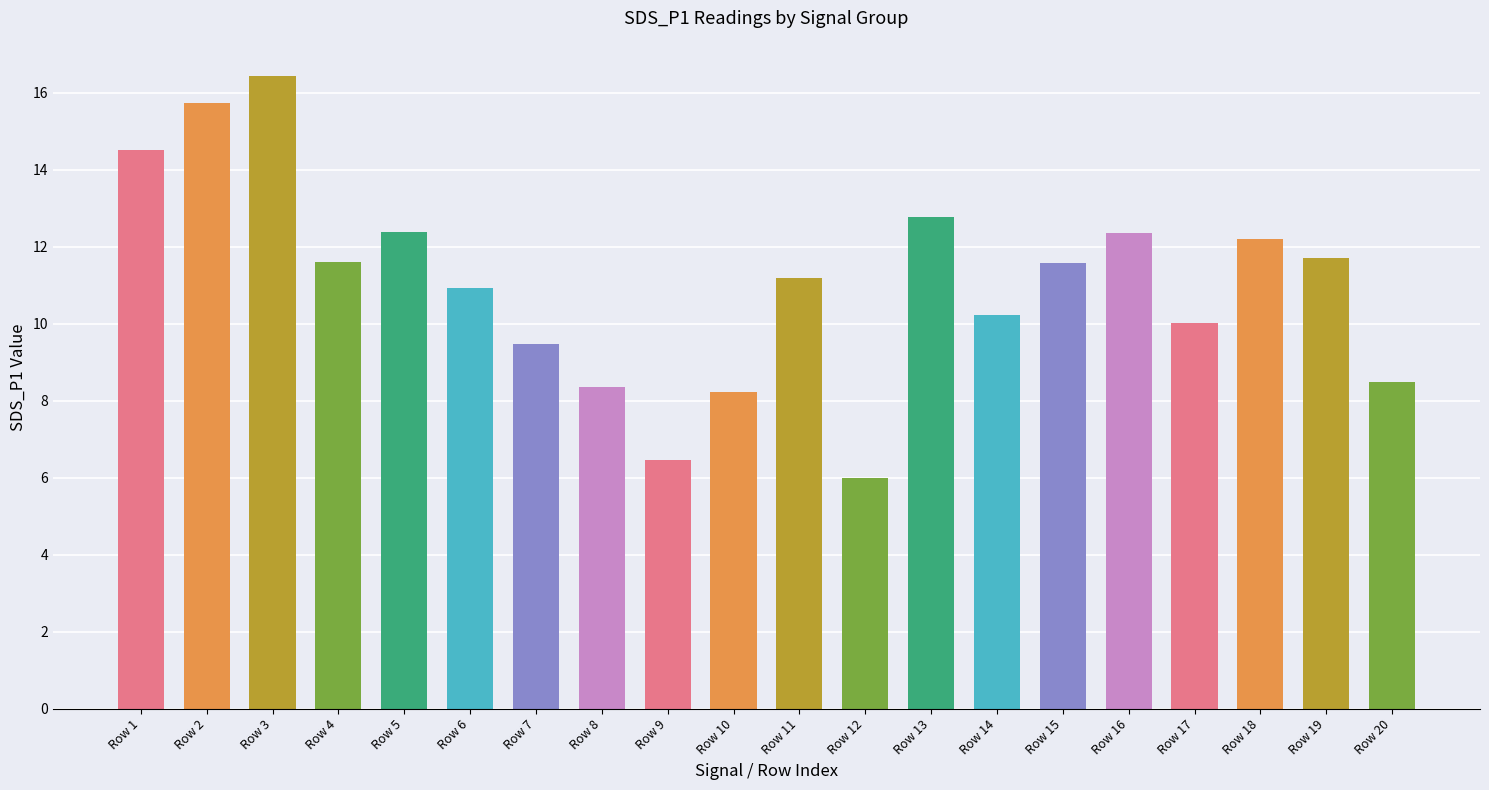

What is the difference between the maximum and minimum values?

10.4